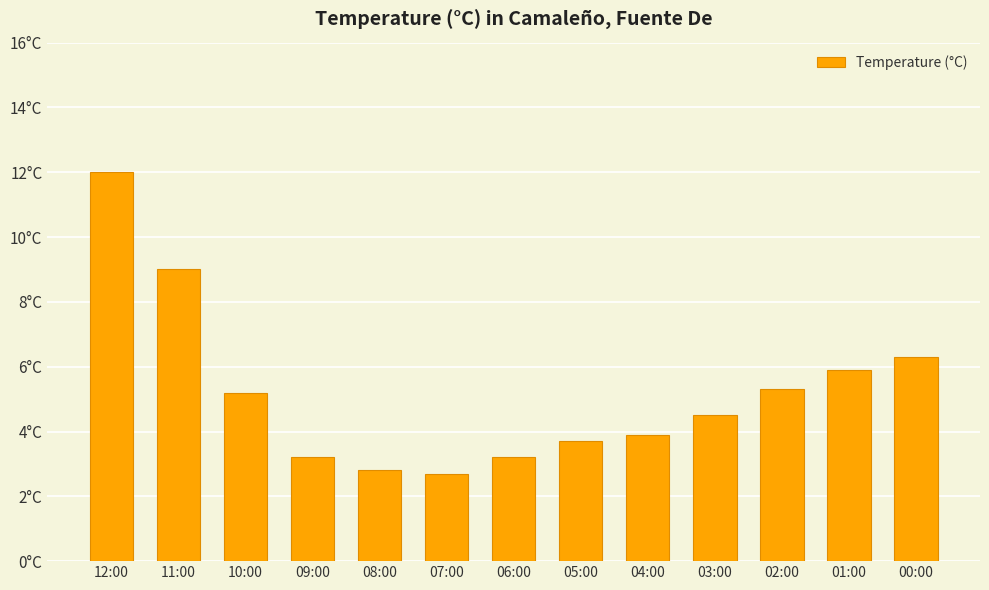

Are the bars horizontal?

No